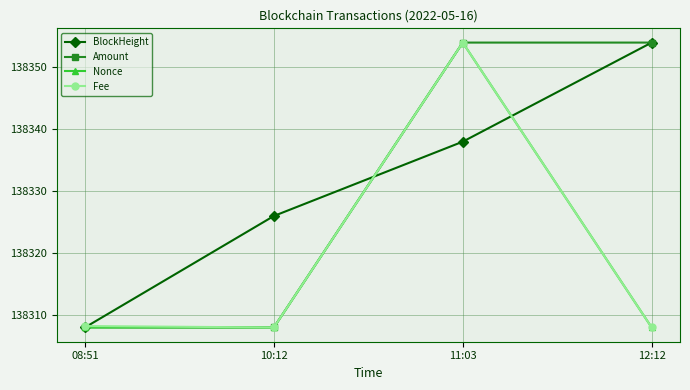

Read the BlockHeight value at 11:03.

138338.0